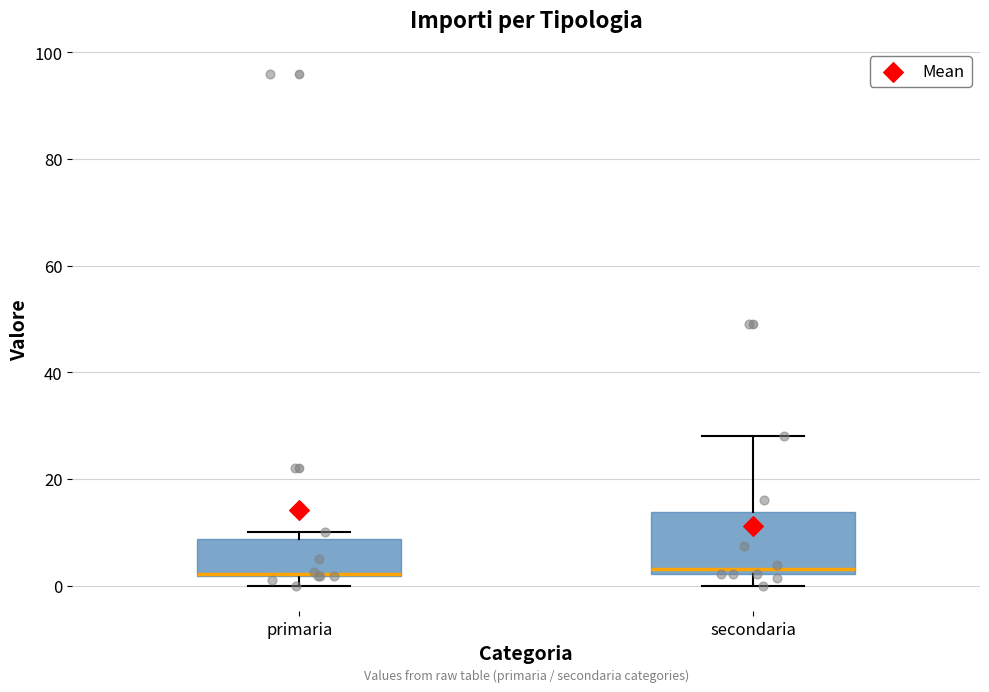

Reading left to right, transcribe this box plot: for each box, give where its median line is, the range the box spans, and where its two whiskers end, as read against the y-axis. The values are not printed on the chart, so give them approximately, as read against the axis.

primaria: median 2 (drawn on the box's lower edge), box 2 to 8, whiskers 0 to 10
secondaria: median 4, box 2 to 14, whiskers 0 to 28